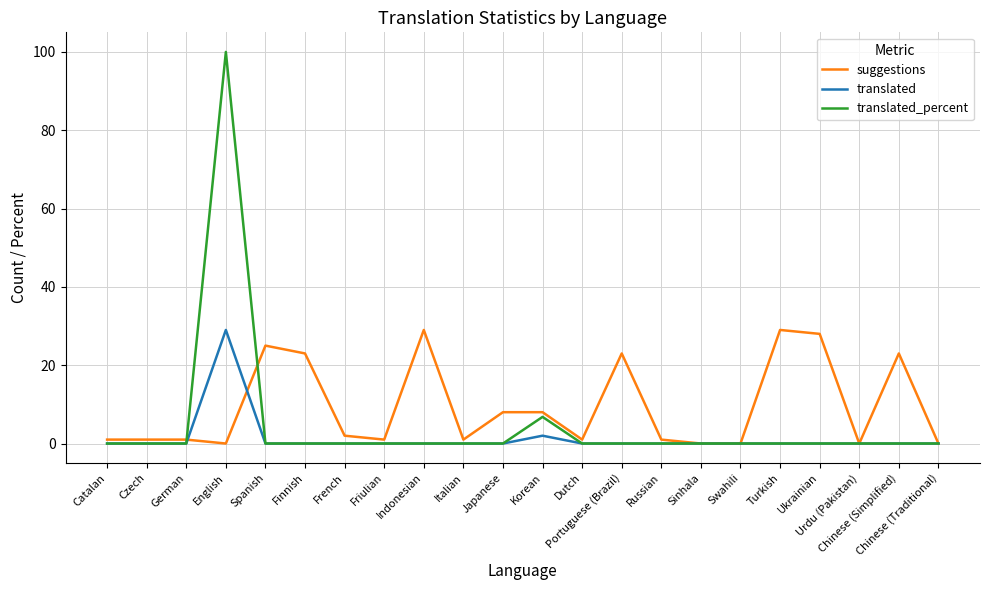

True or false: suggestions has more than 0 interior local peaks.

True